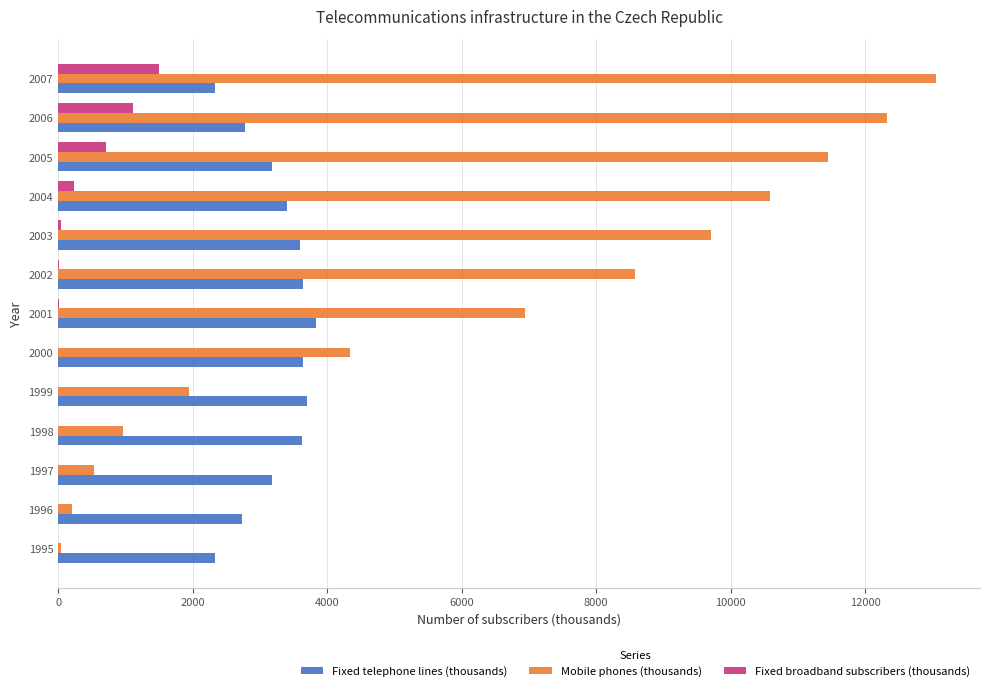

What is the greatest value displayed?

13055.0